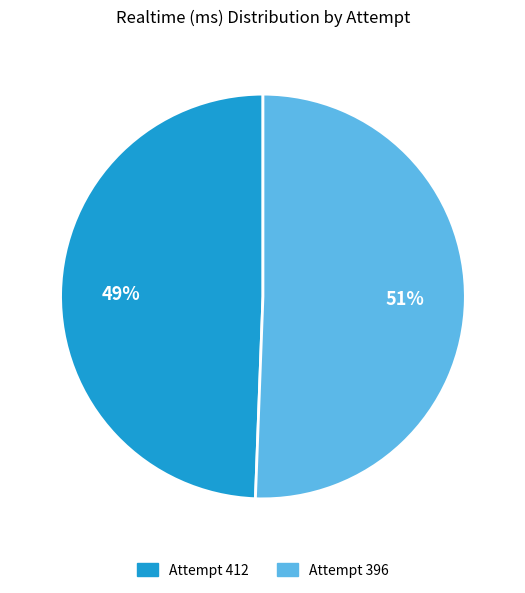

Rank the categories by value from lowest to highest.

Attempt 412, Attempt 396